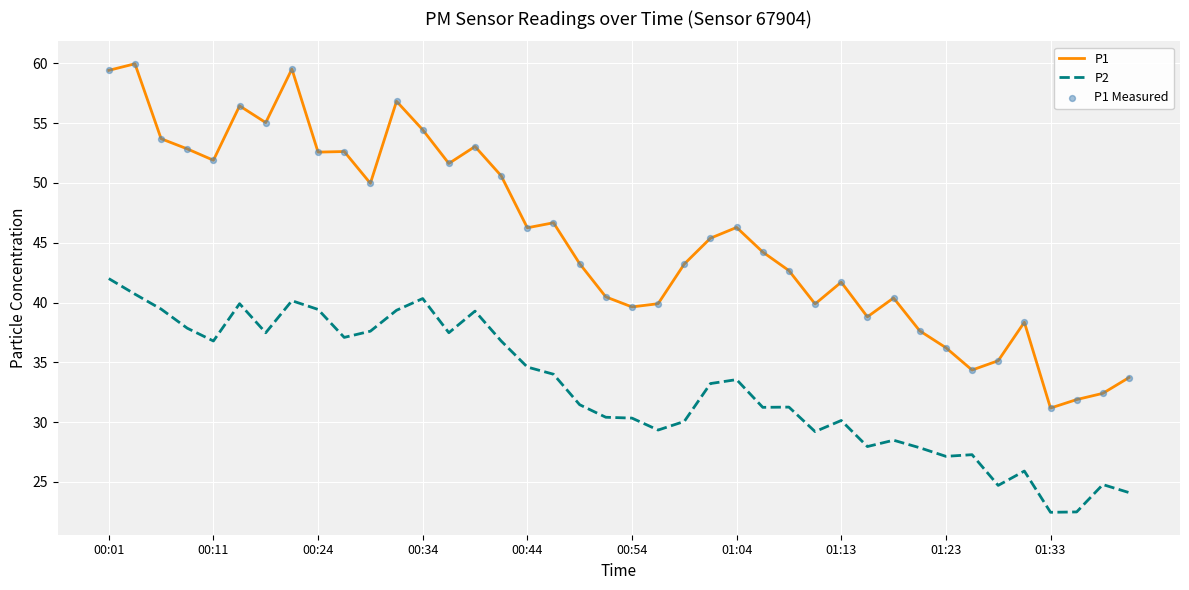

Rank the series by their maximum value, from highest to lowest.

P1, P2